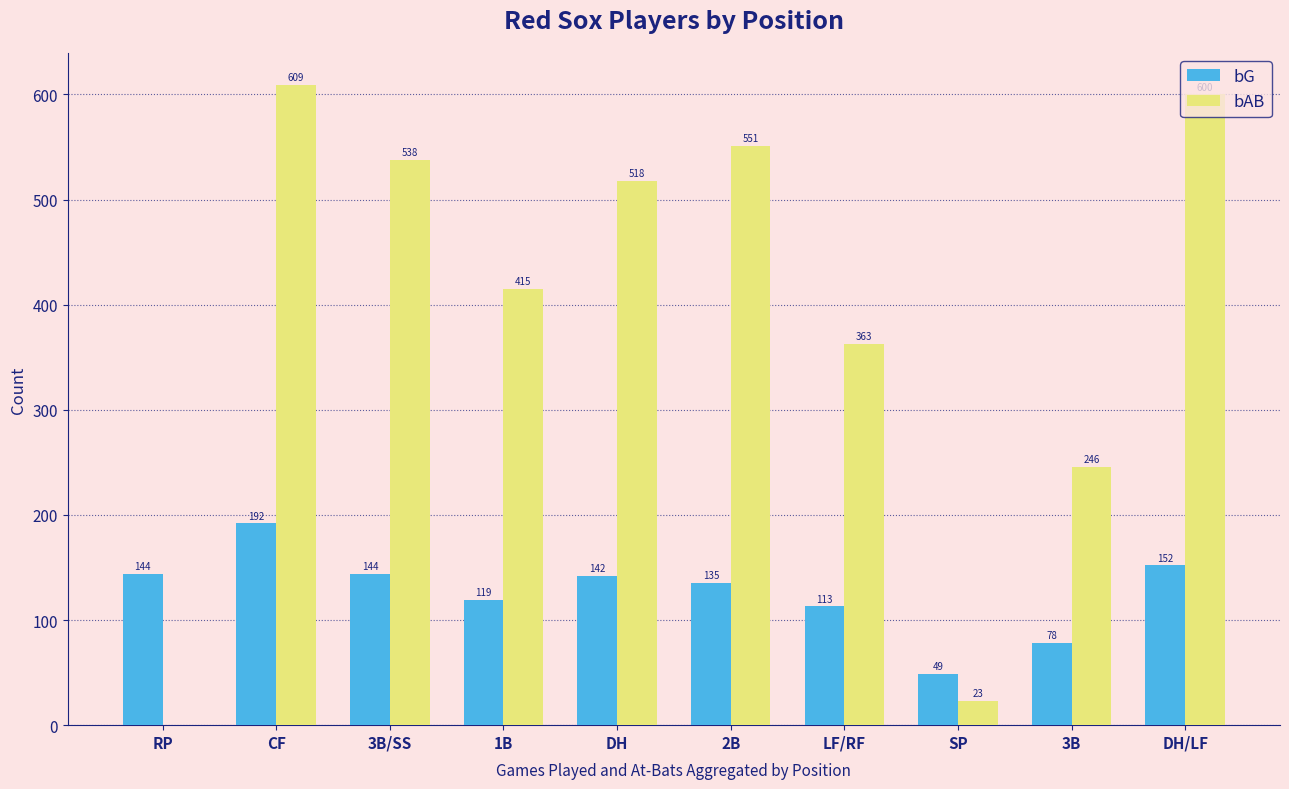

Which series has the largest total across all categories?

bAB